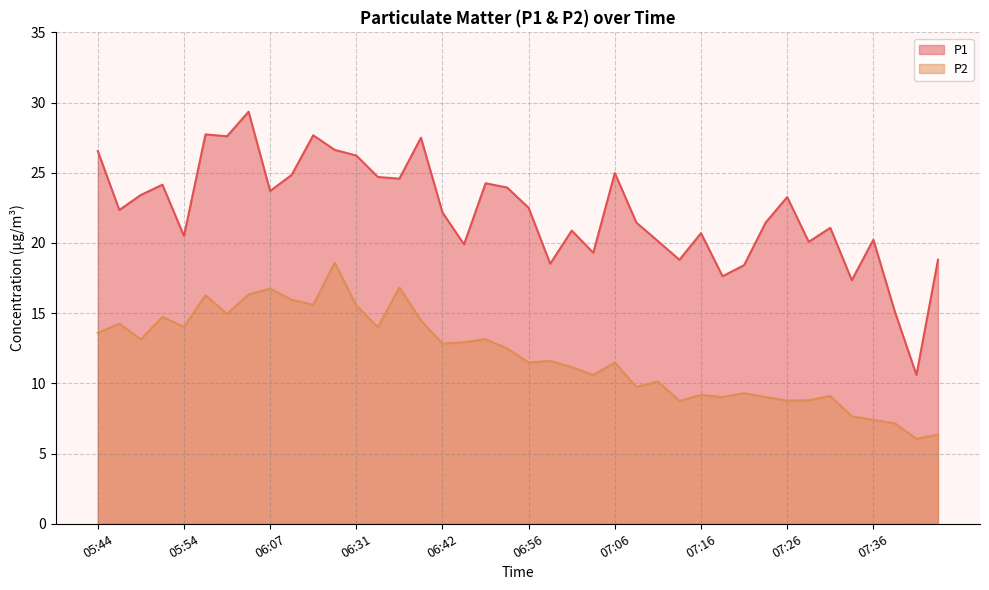

Rank the series by their average value, from highest to lowest.

P1, P2